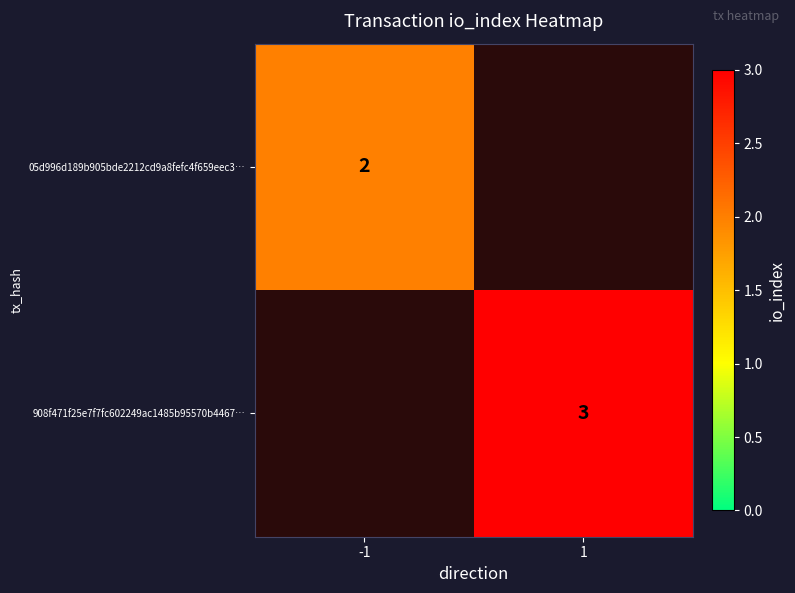

The 908f471f25e7f7fc602249ac1485b95570b4467… series shows 3 at 1. True or false?

True